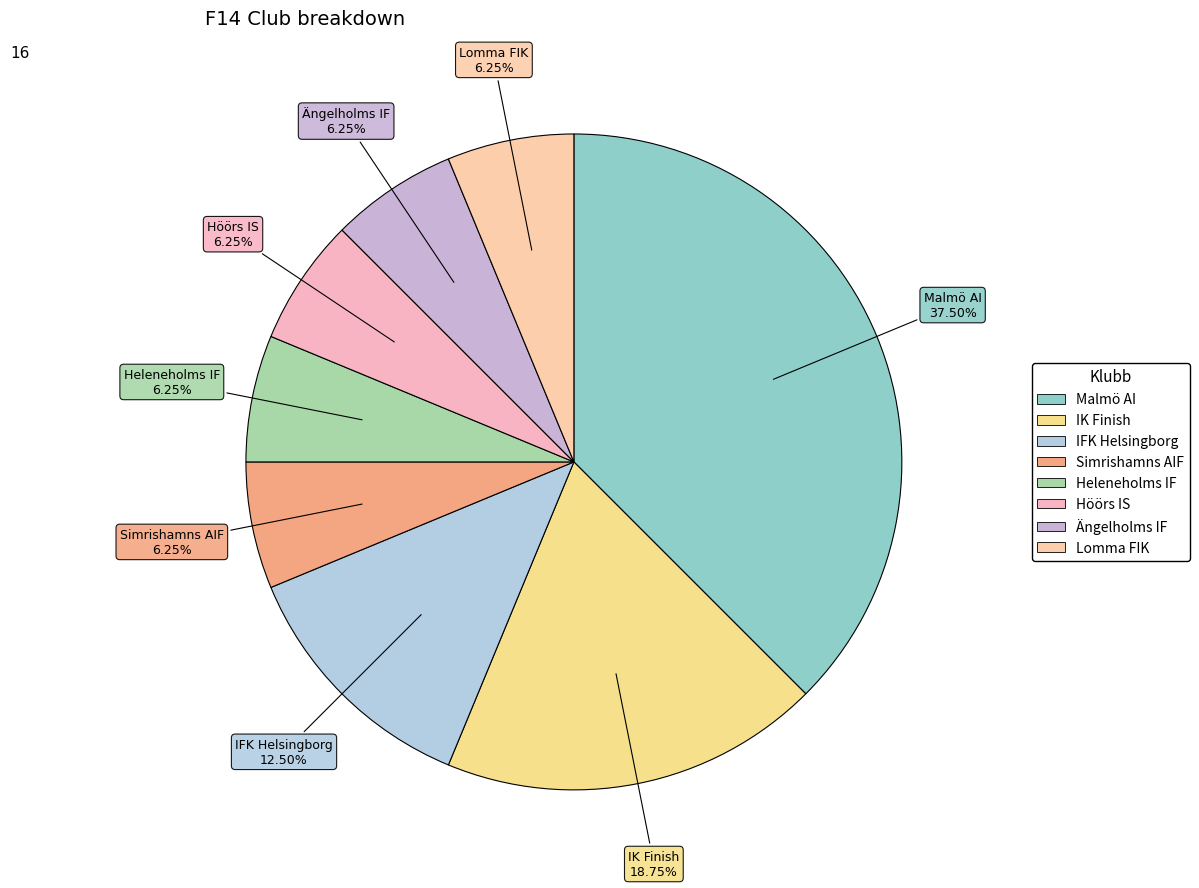

How many segments does this pie chart have?

8